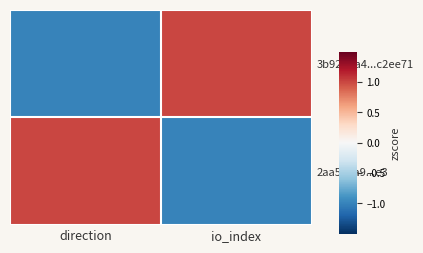

Is it true that 2aa596a9...e3 equals -1 at io_index?

False